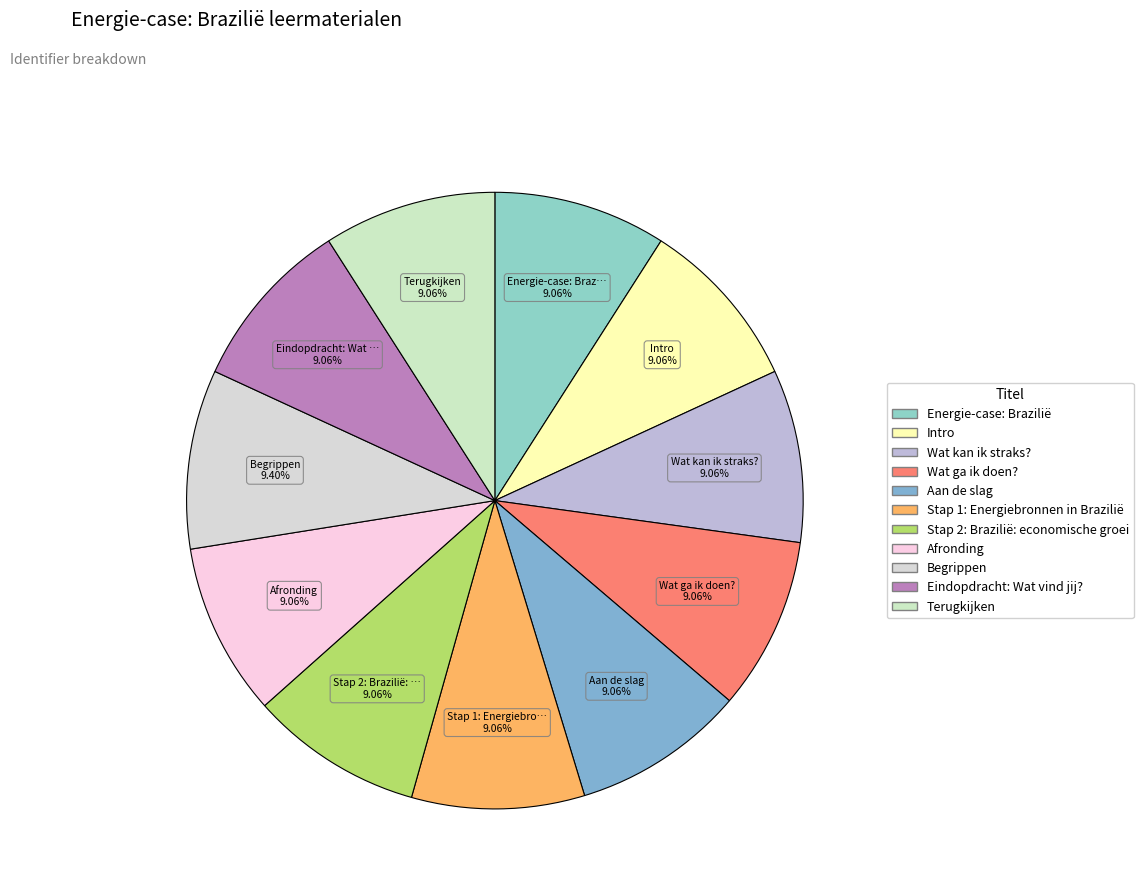

Which category has the smallest portion of the pie?

Energie-case: Brazilië